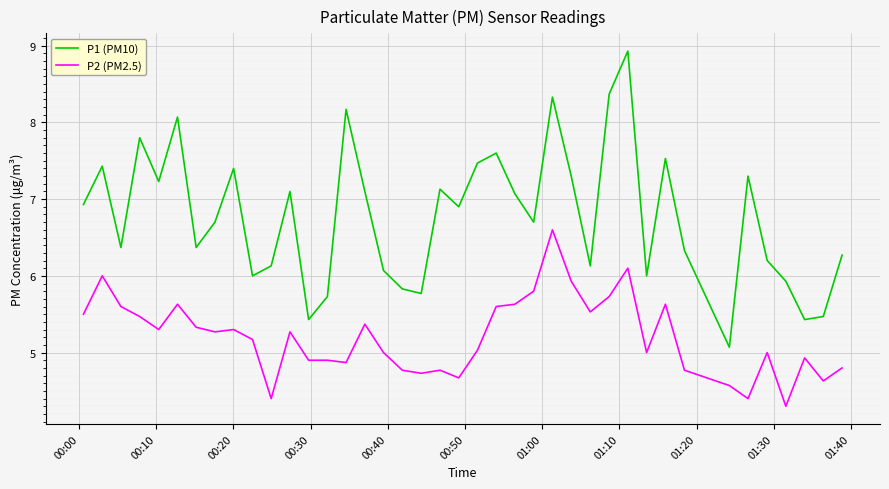

Which series has the largest total across all categories?

P1 (PM10)